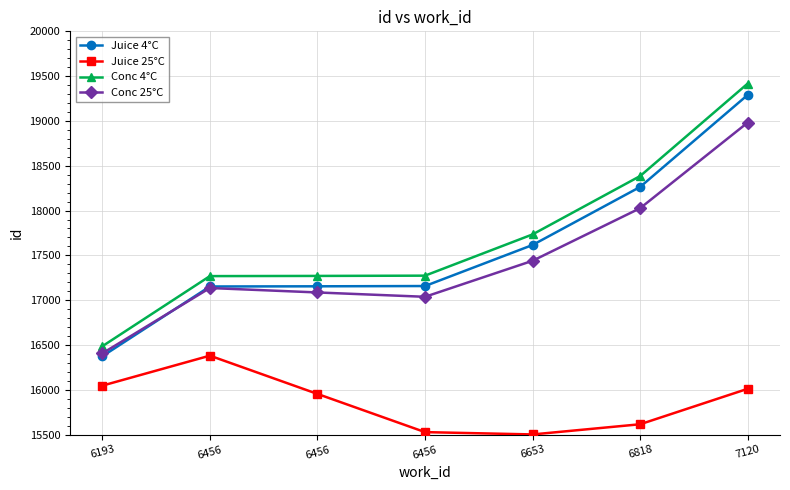

How many series are shown in this chart?

4